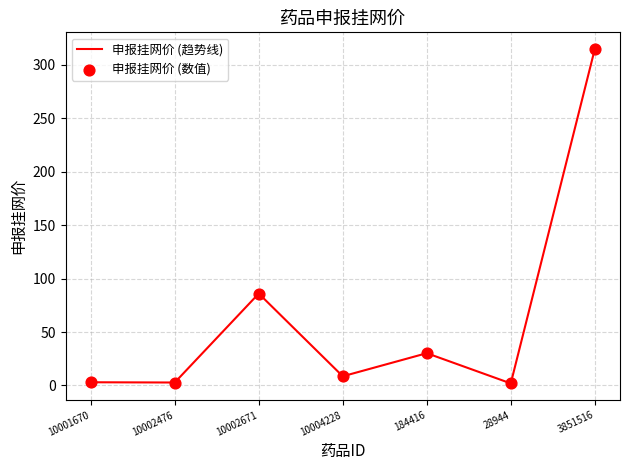

At which category does the data reach its first local peak?

10002671